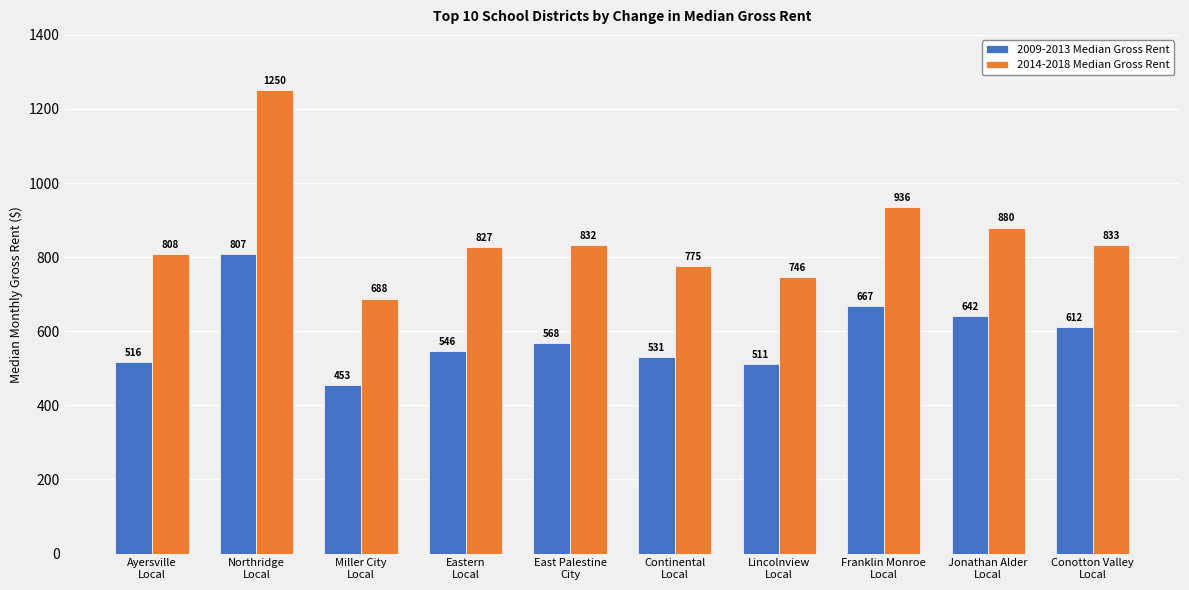

How many groups of bars are there?

10